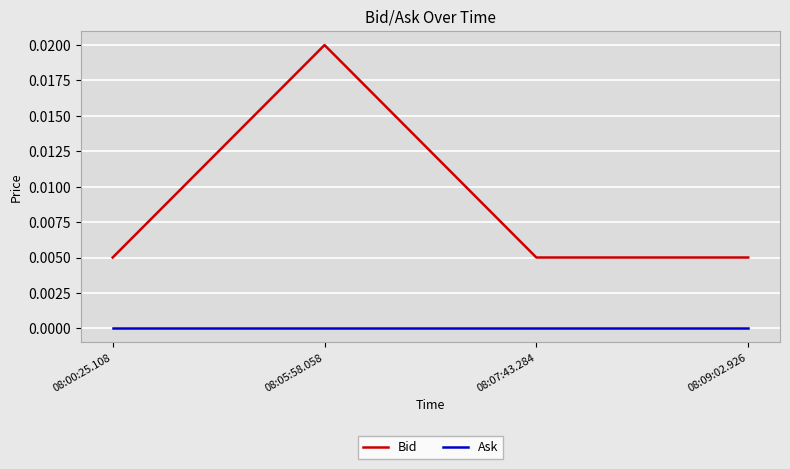

Rank the series by their average value, from lowest to highest.

Ask, Bid